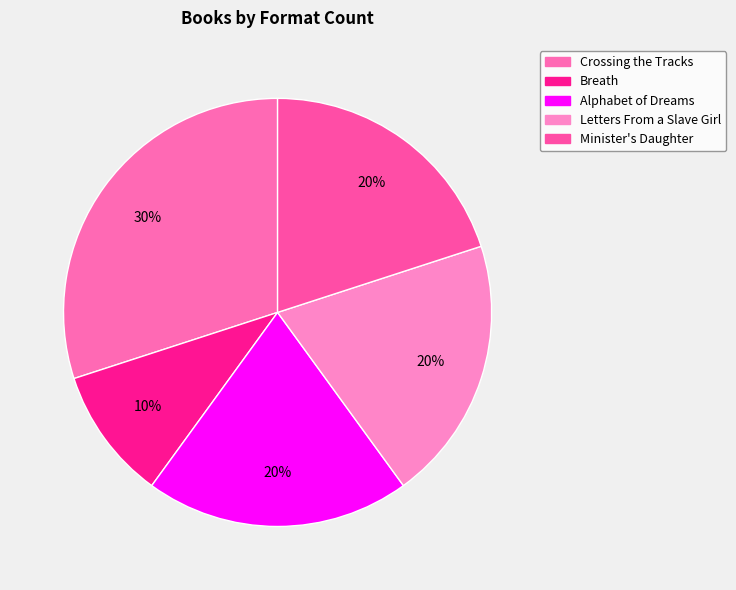

The Alphabet of Dreams slice represents 20% of the pie. True or false?

True